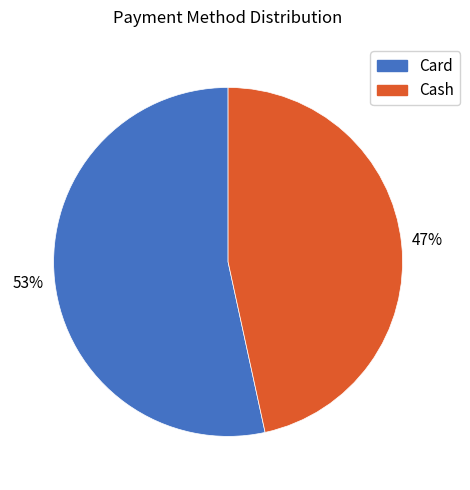

Is there a majority slice in this chart?

Yes